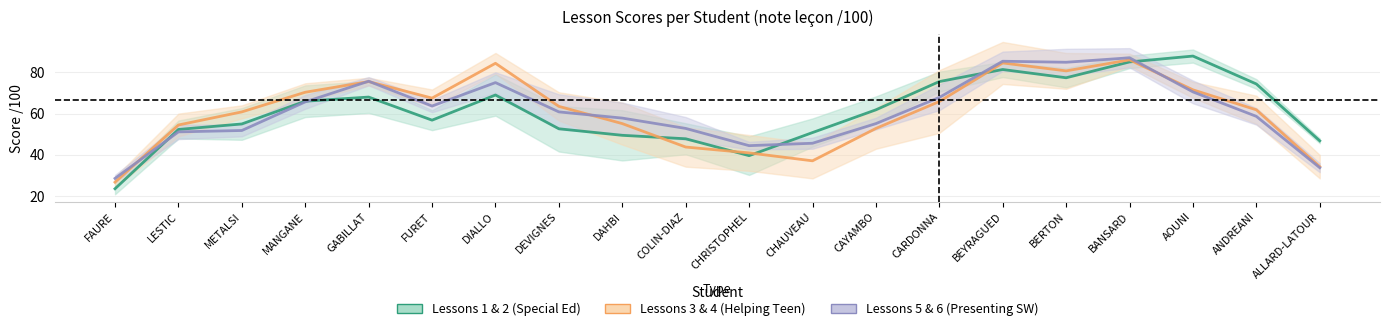

Is the value of Lesson 5 (Pres.SW1) at ANDREANI greater than the value of Lesson 6 (Pres.SW2) at CAYAMBO?

Yes